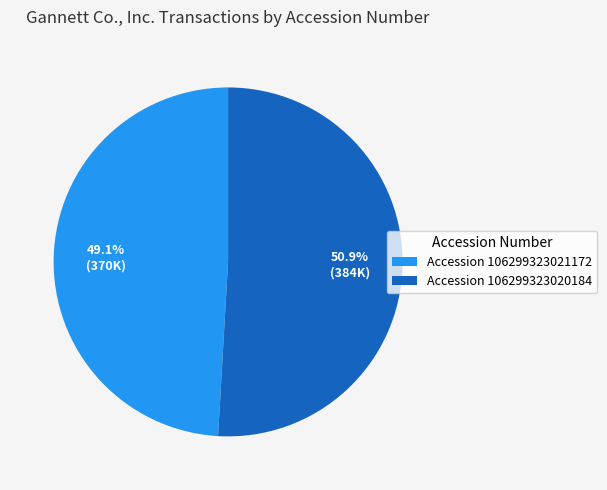

Which category has the smallest portion of the pie?

Accession 106299323021172